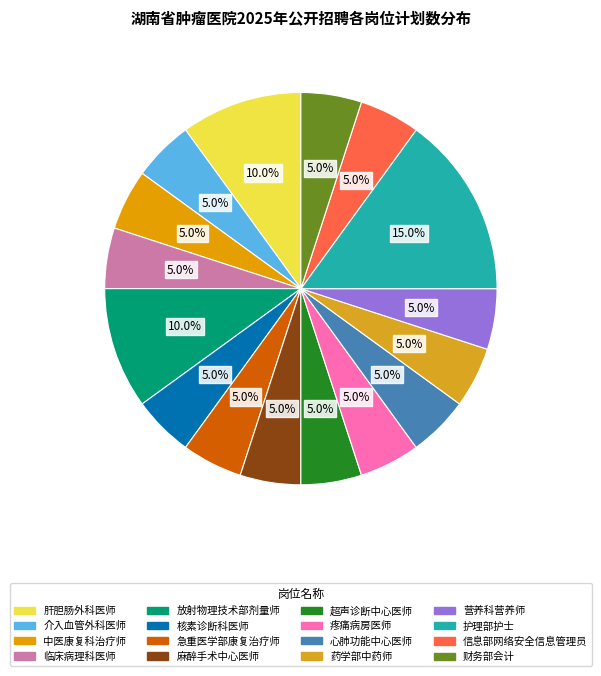

What is the smallest slice in the pie chart?

介入血管外科医师